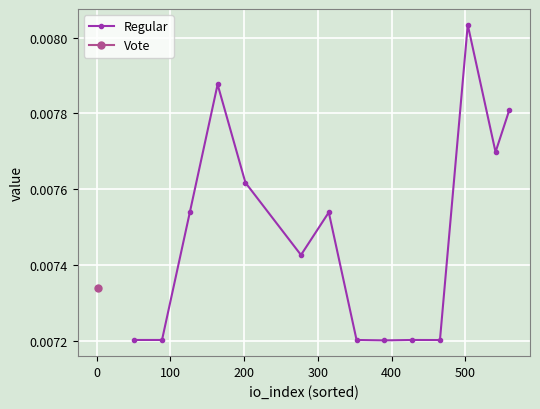

Count the values in the range 0 to 1.

14